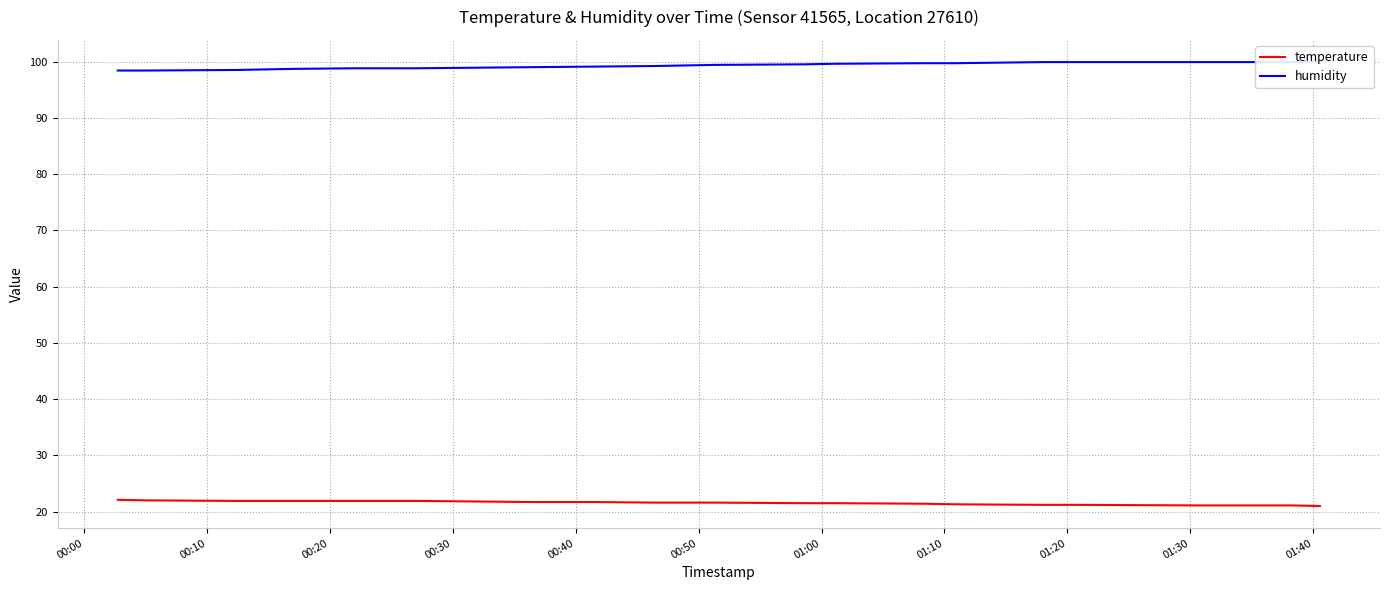

What is the lowest value of the temperature series?

21.0